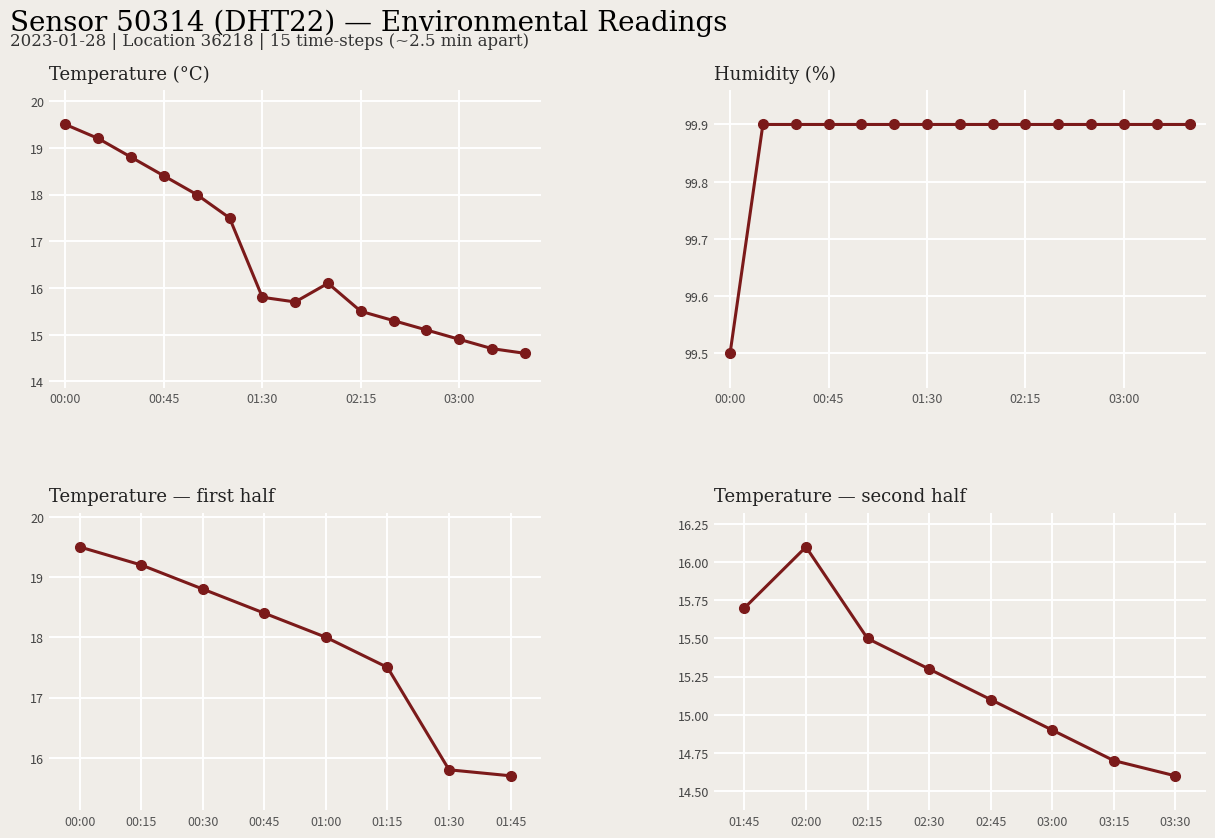

What are all the series names shown in the legend?

temperature, humidity